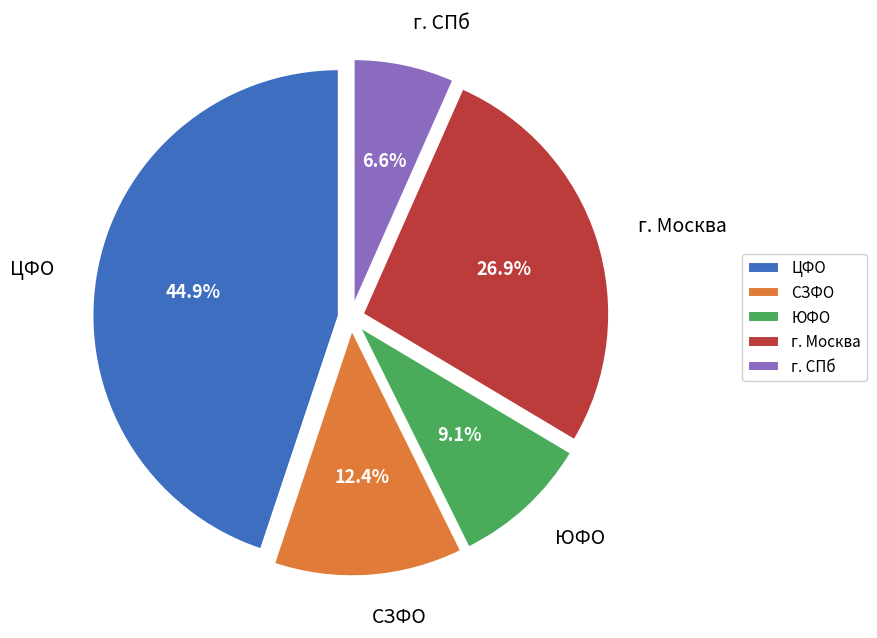

Is there any slice that represents more than half of the pie?

No